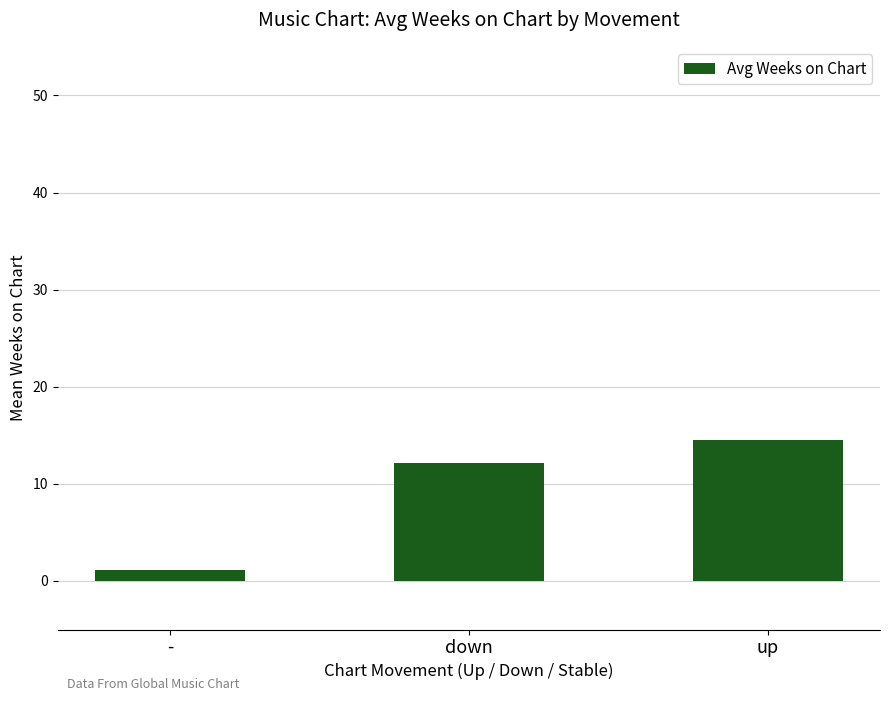

Rank the categories by value from lowest to highest.

-, down, up